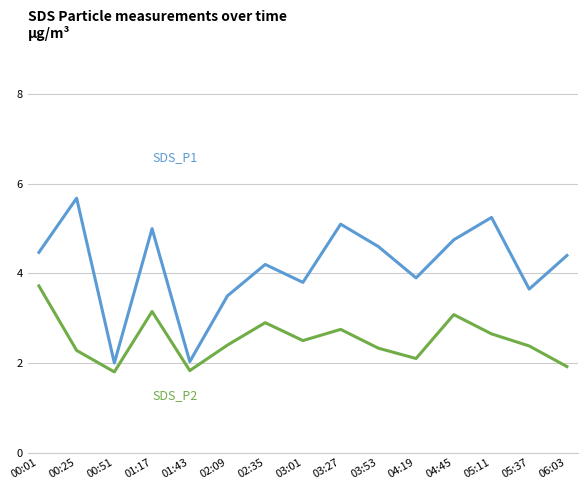

What is the total value across all series at 05:11?

7.9